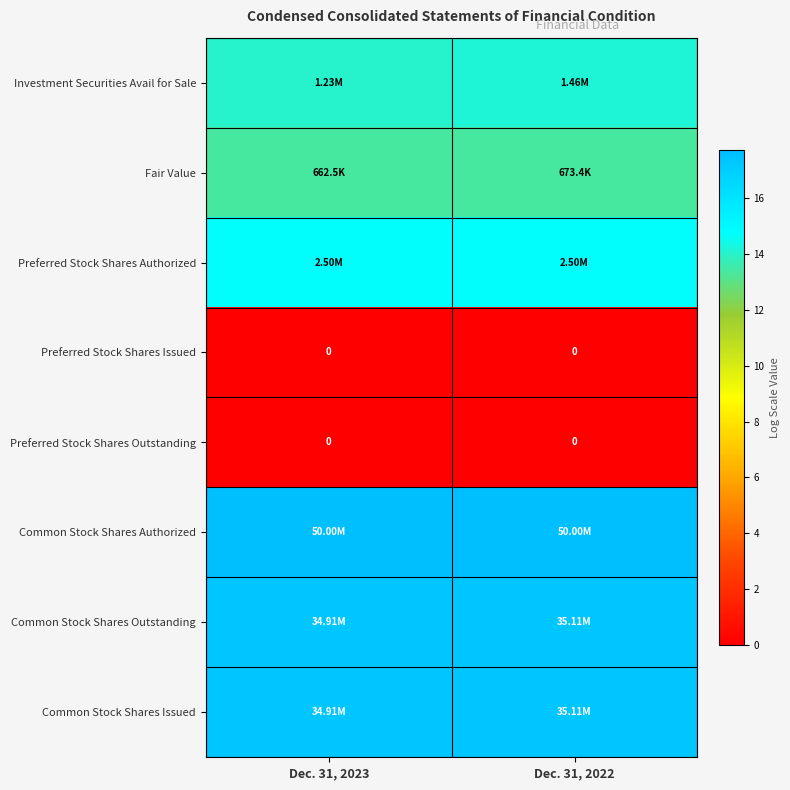

How many distinct data groups are displayed?

8